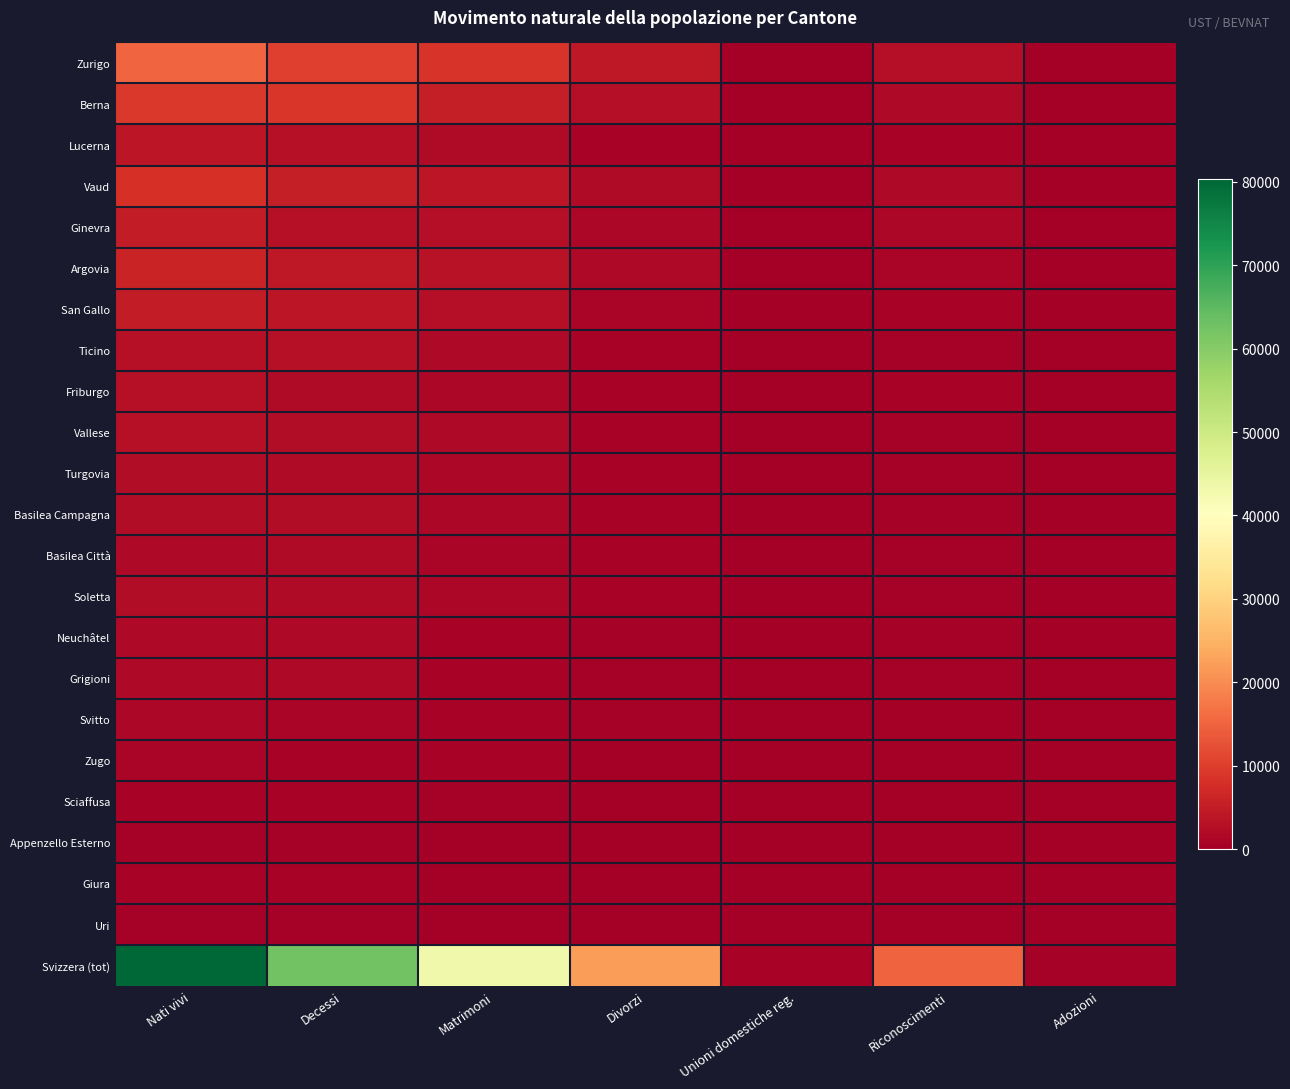

At which category does the chart reach its minimum across all series?

Adozioni